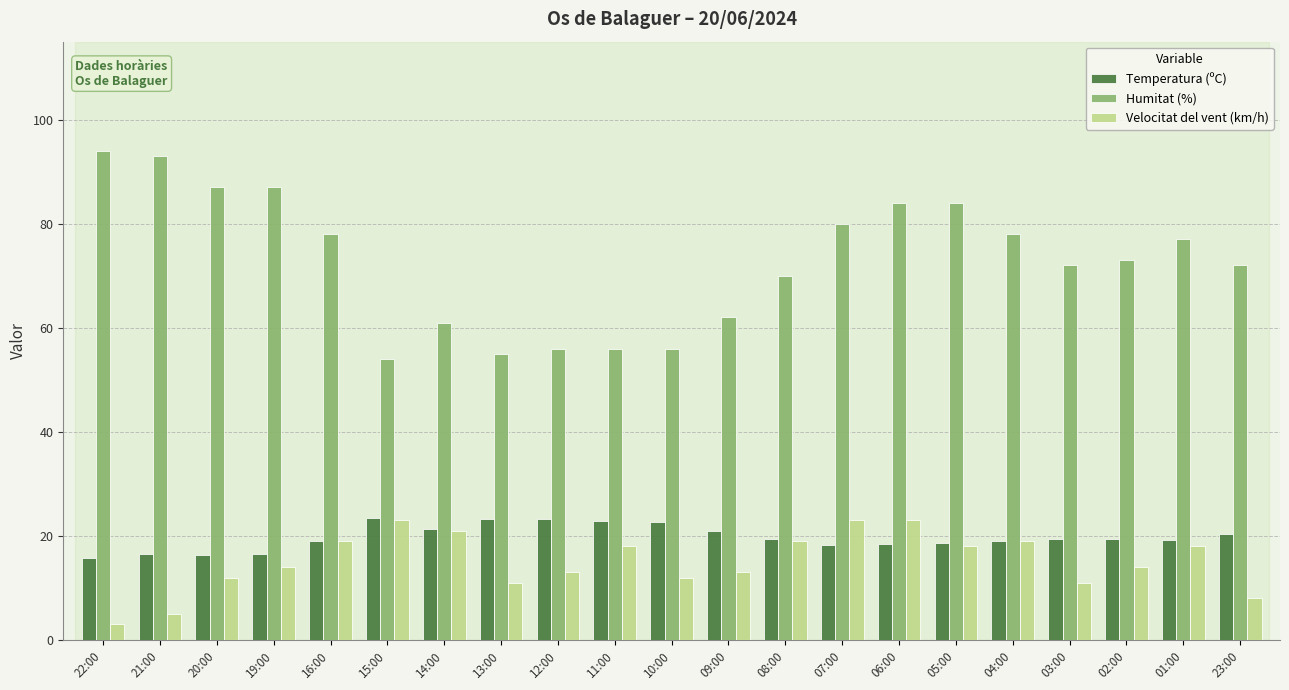

What is the difference between the second highest and minimum values in the Velocitat del vent (km/h) series?

20.0